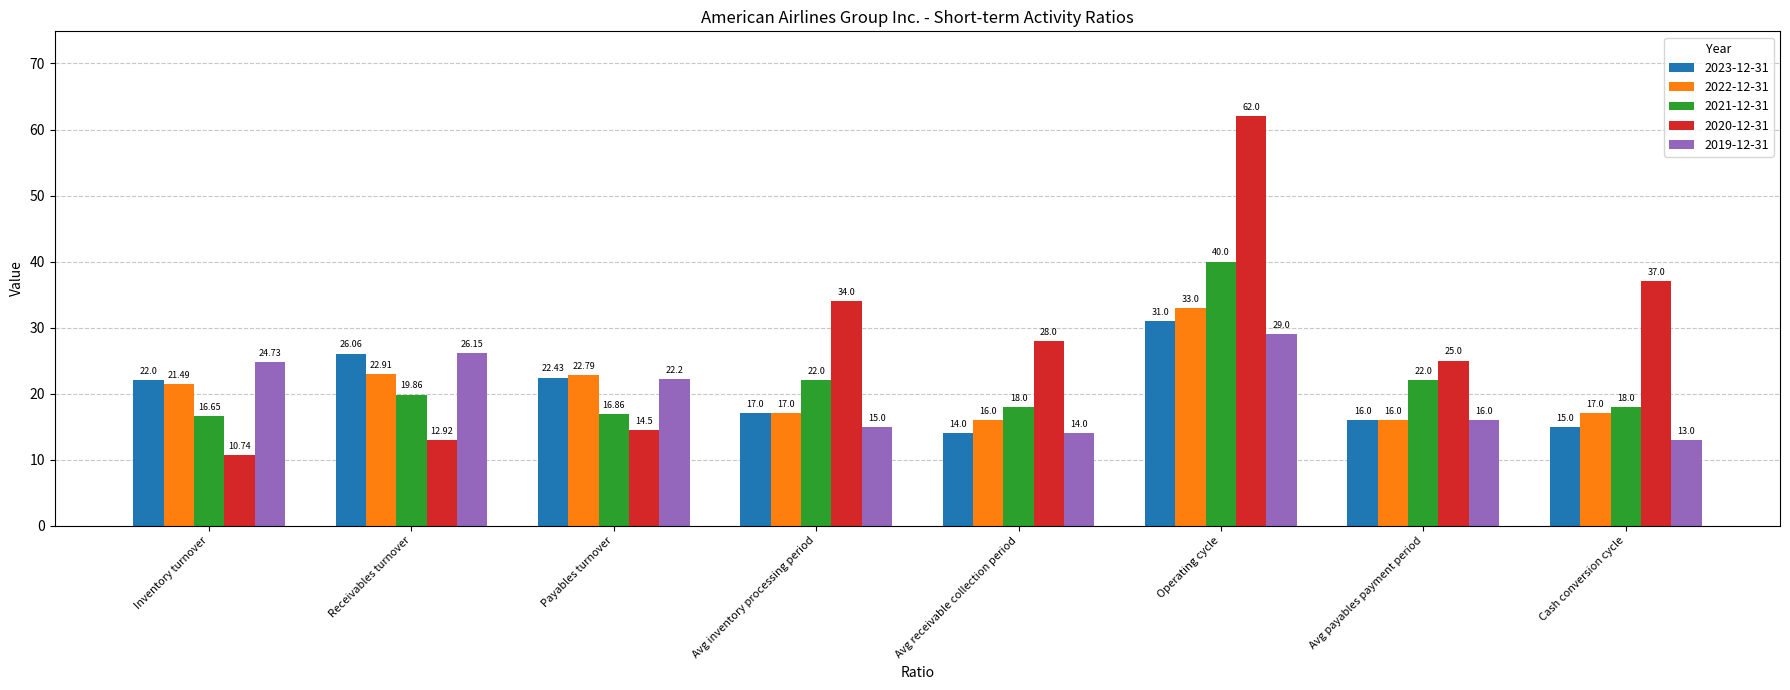

What is the sum of the 2020-12-31 values at Cash conversion cycle and Inventory turnover?

47.7